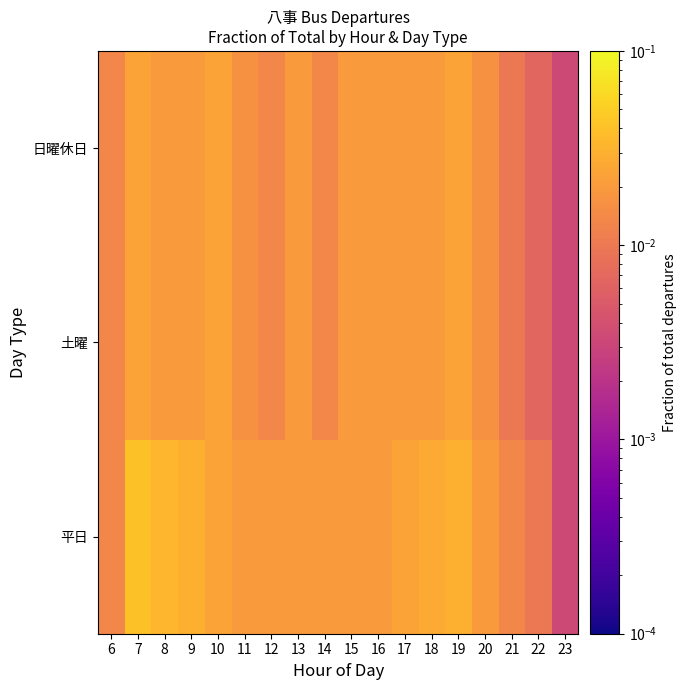

Reading right to left, what are all the values shown in this chart?

平日: 23=0.0	22=0.0	21=0.0	20=0.0	19=0.0	18=0.0	17=0.0	16=0.0	15=0.0	14=0.0	13=0.0	12=0.0	11=0.0	10=0.0	9=0.0	8=0.0	7=0.0	6=0.0
土曜: 23=0.0	22=0.0	21=0.0	20=0.0	19=0.0	18=0.0	17=0.0	16=0.0	15=0.0	14=0.0	13=0.0	12=0.0	11=0.0	10=0.0	9=0.0	8=0.0	7=0.0	6=0.0
日曜休日: 23=0.0	22=0.0	21=0.0	20=0.0	19=0.0	18=0.0	17=0.0	16=0.0	15=0.0	14=0.0	13=0.0	12=0.0	11=0.0	10=0.0	9=0.0	8=0.0	7=0.0	6=0.0